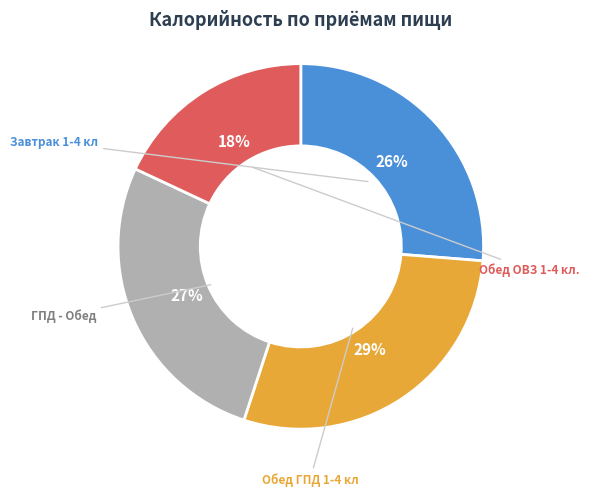

To the nearest percent, what portion does Обед ГПД 1-4 кл represent?

29%